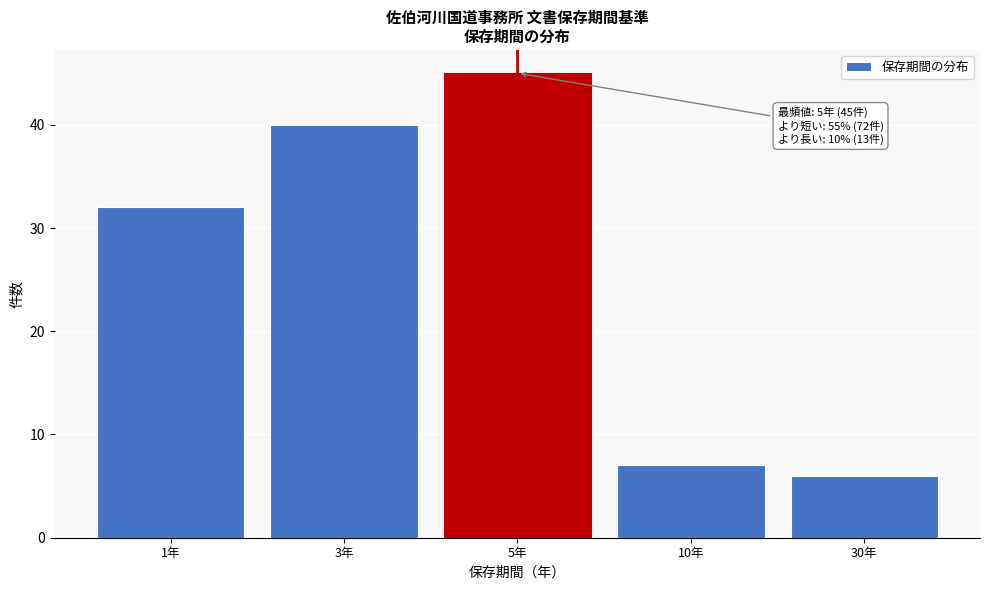

Reading right to left, extract all data points from this chart.

6	7	45	40	32